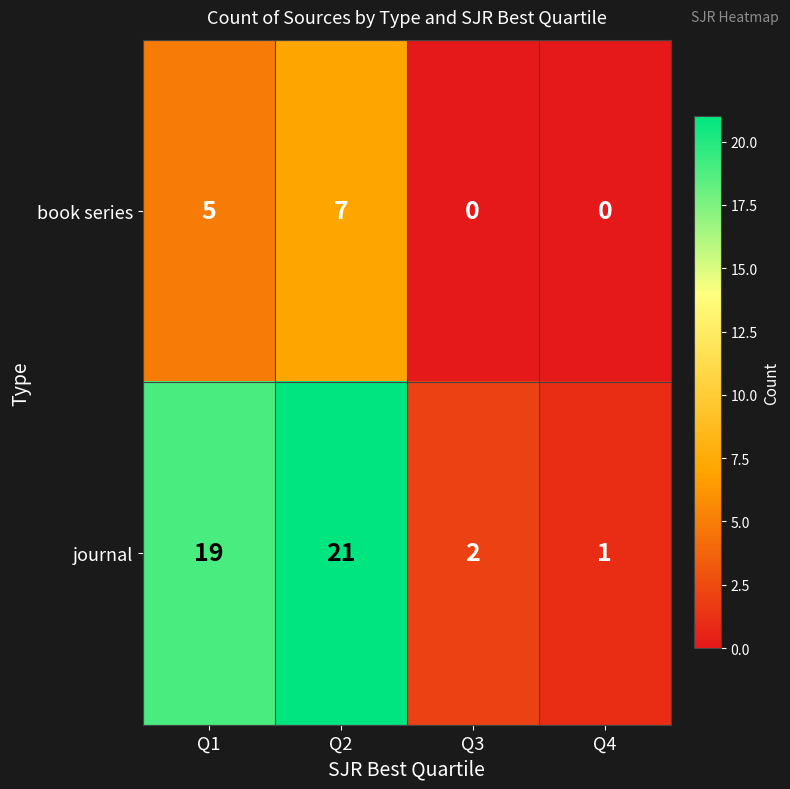

Reading right to left, transcribe all the data shown in this chart.

book series: Q4=0	Q3=0	Q2=7	Q1=5
journal: Q4=1	Q3=2	Q2=21	Q1=19